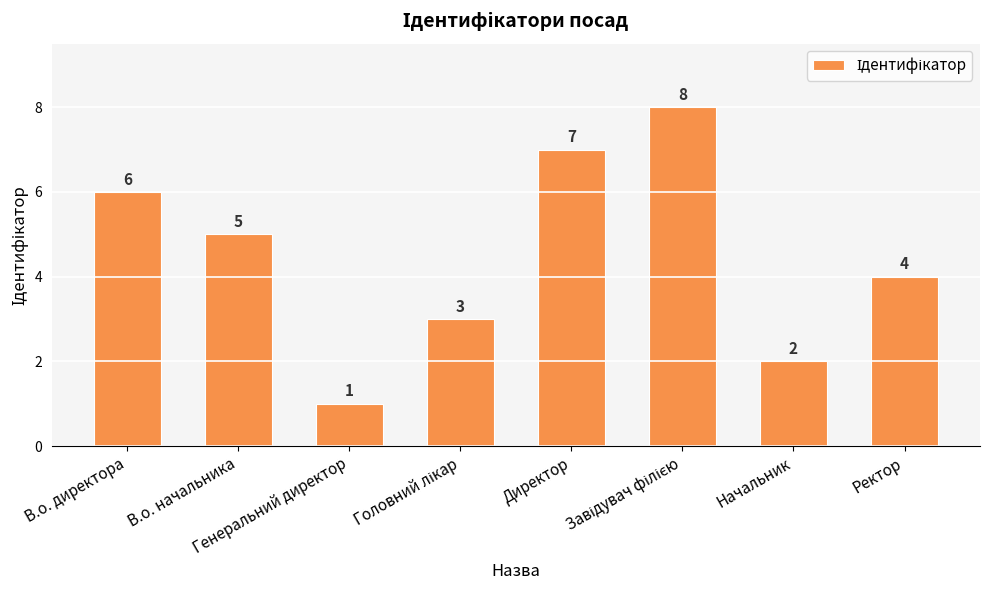

How many bars are there in total?

8